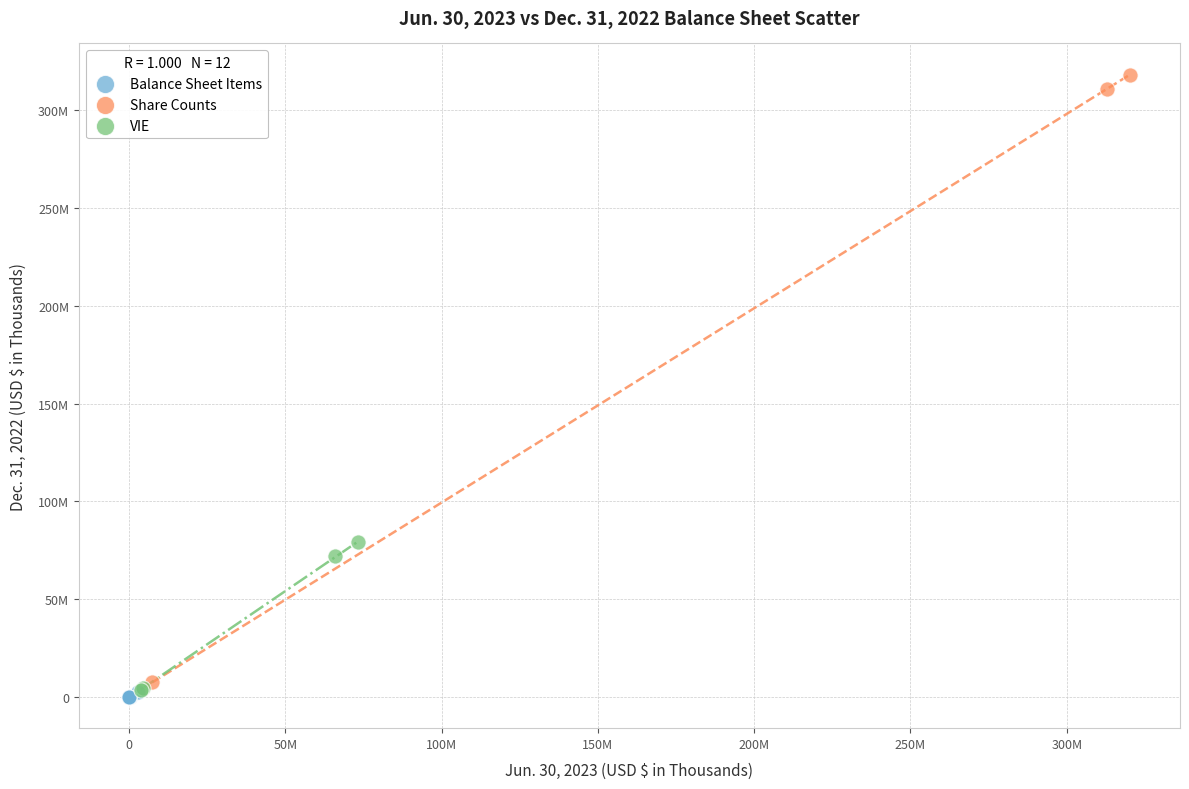

Which series reaches the maximum Y coordinate?

Share Counts